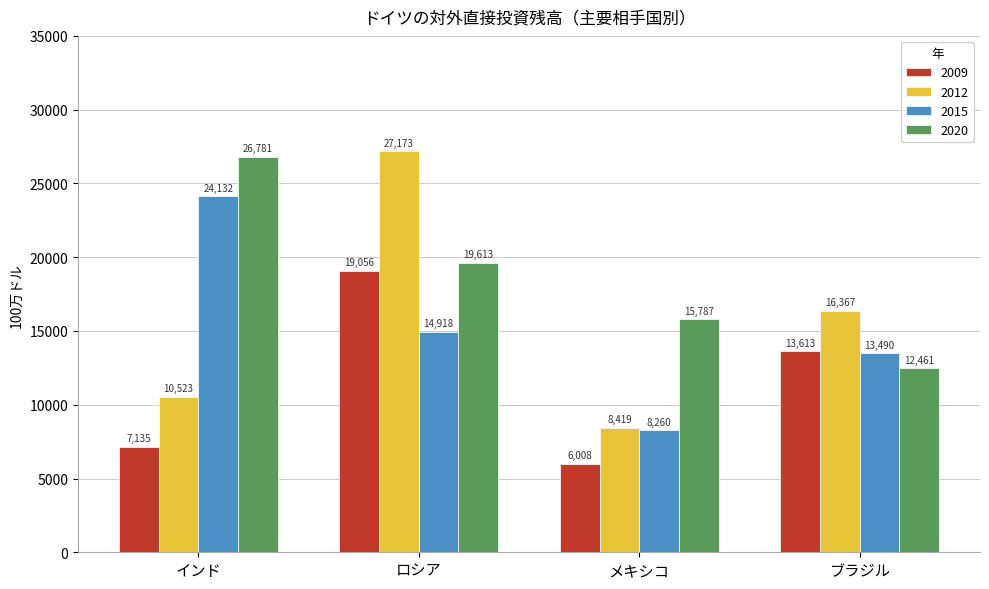

What is the greatest value displayed?

27172.5